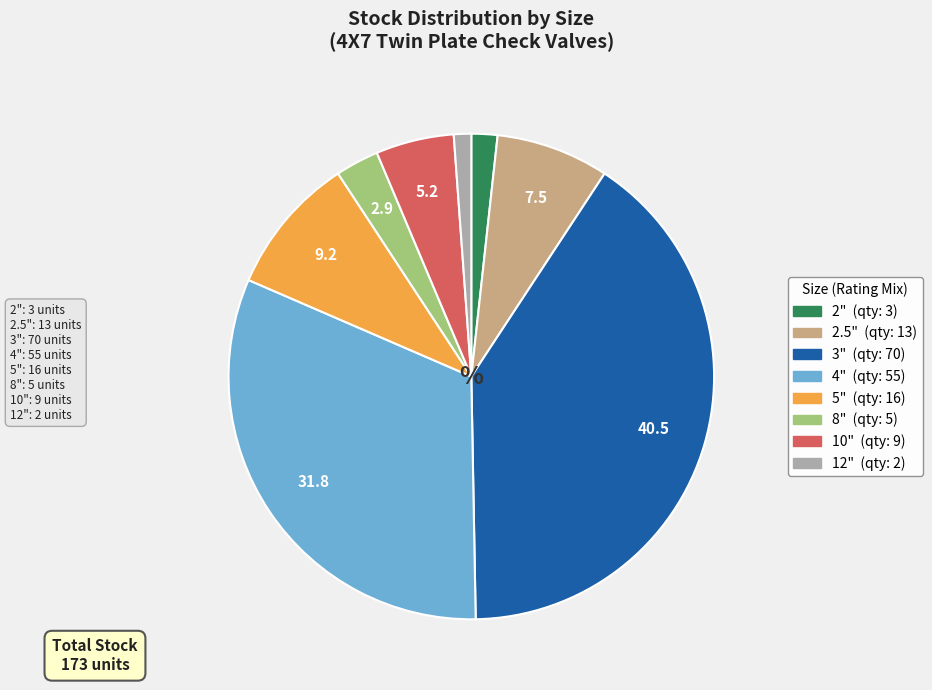

Rank the categories by value from highest to lowest.

3", 4", 5", 2.5", 10", 8", 2", 12"